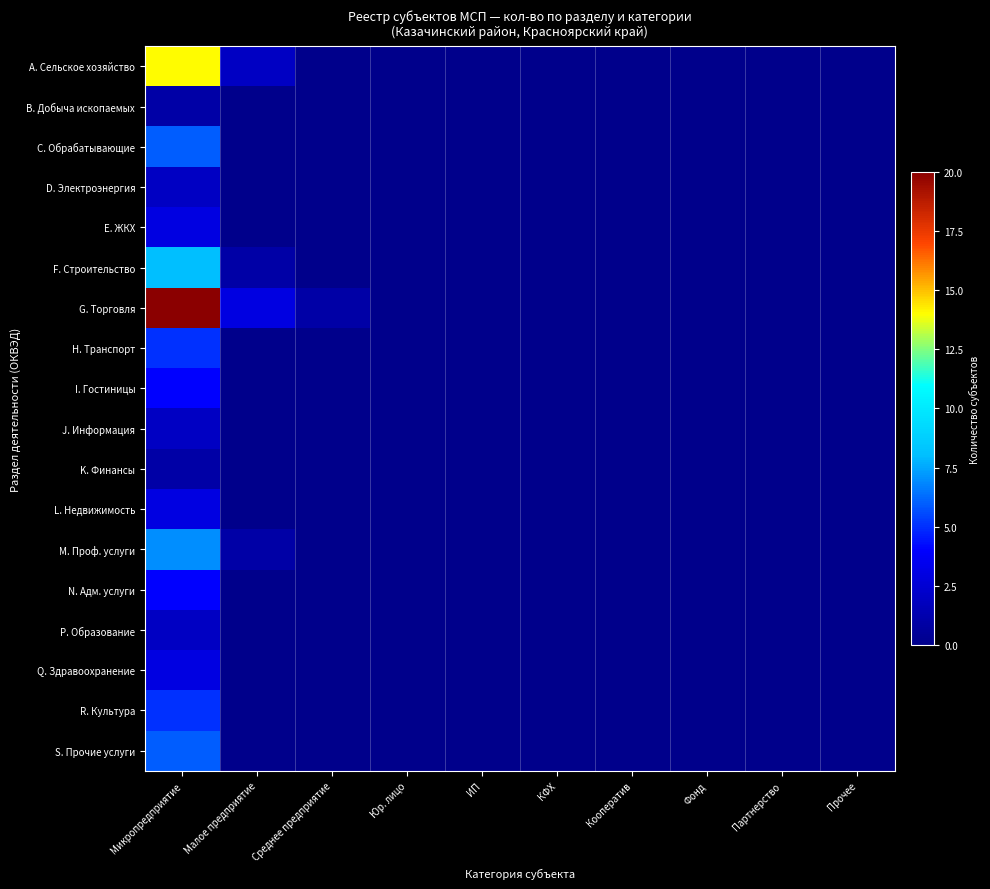

List the series in order of their peak value, highest first.

G. Торговля, A. Сельское хозяйство, F. Строительство, M. Проф. услуги, C. Обрабатывающие, S. Прочие услуги, H. Транспорт, R. Культура, I. Гостиницы, N. Адм. услуги, E. ЖКХ, L. Недвижимость, Q. Здравоохранение, D. Электроэнергия, J. Информация, P. Образование, B. Добыча ископаемых, K. Финансы